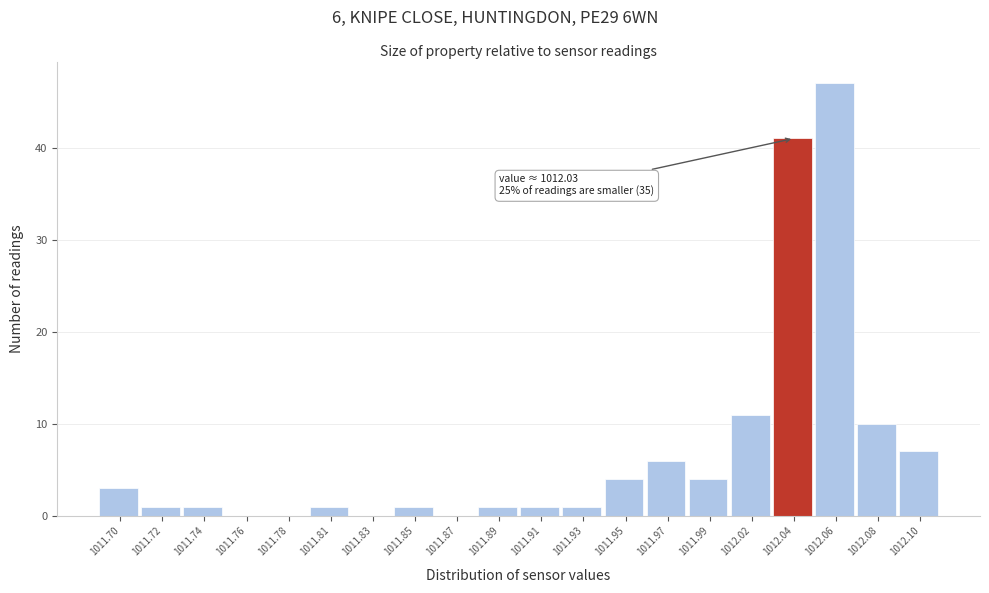

Which range on the x-axis has the tallest bar?

1012.047 to 1012.068